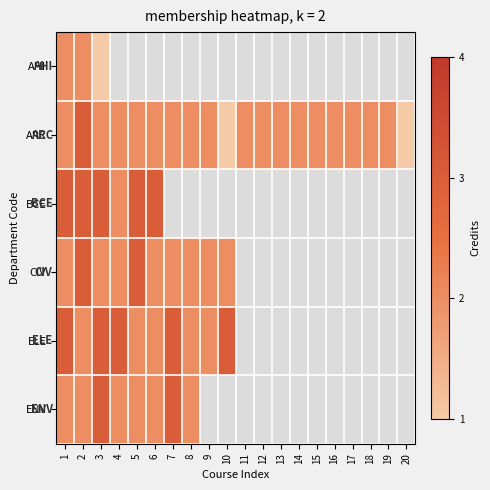

What is the minimum value for CIV?

2.0